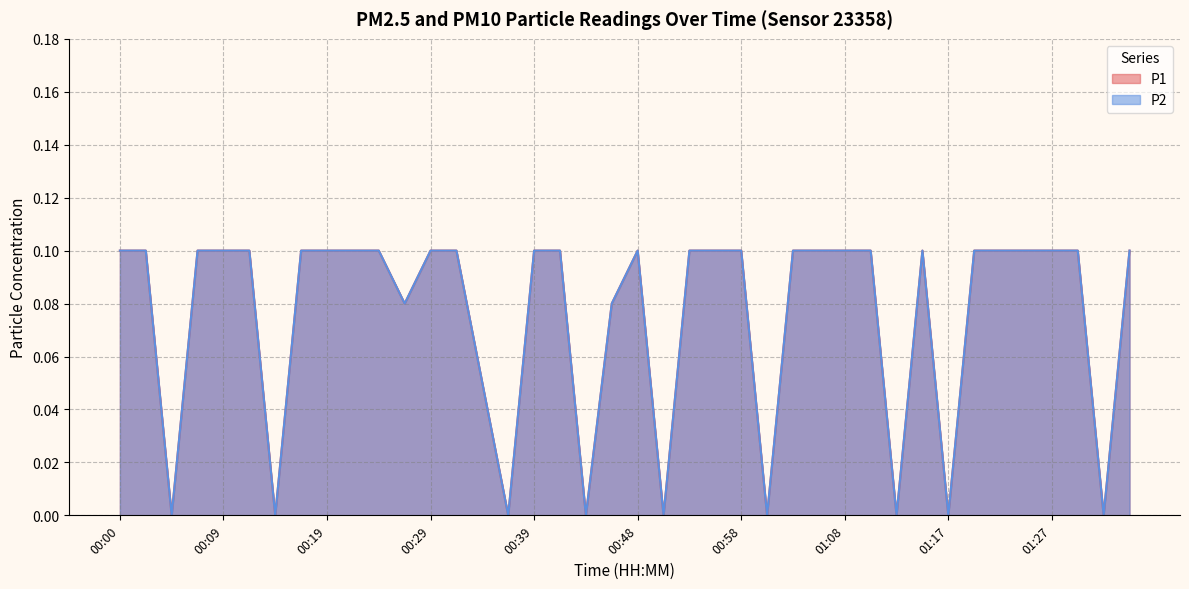

Where is the first local maximum for P2?

00:48